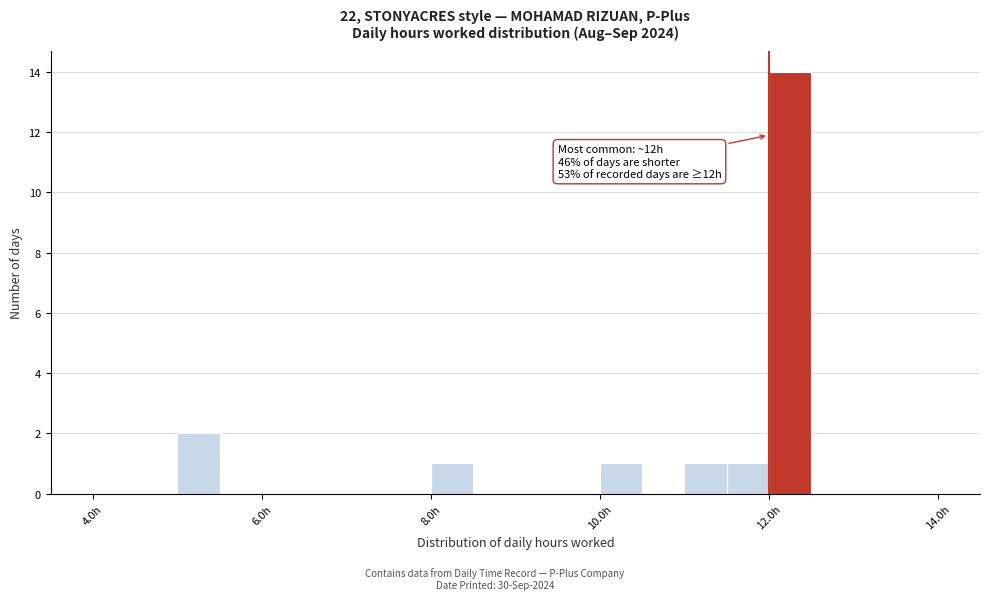

Read against the x-axis, roughly where is the centre of the tallest bar?

12.2